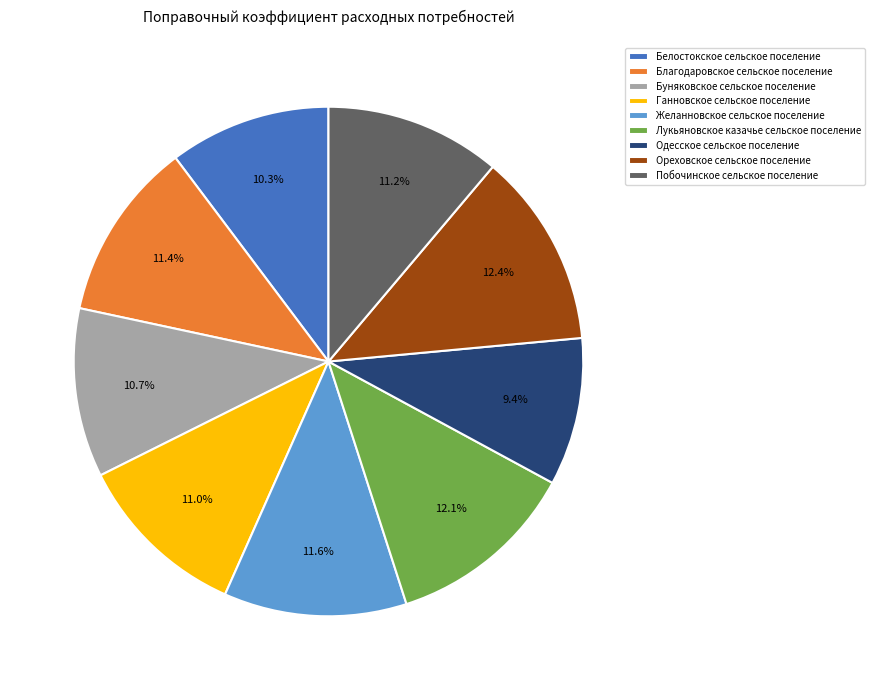

How many segments does this pie chart have?

9